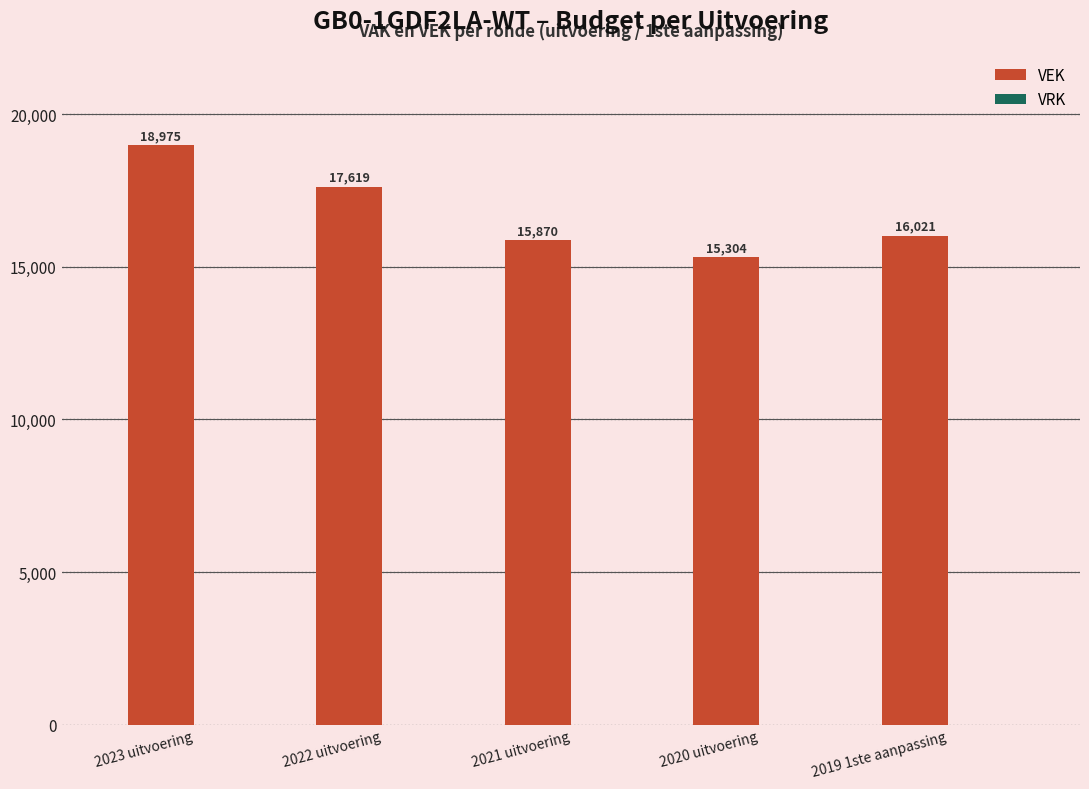

At which category does the chart reach its minimum across all series?

2020 uitvoering